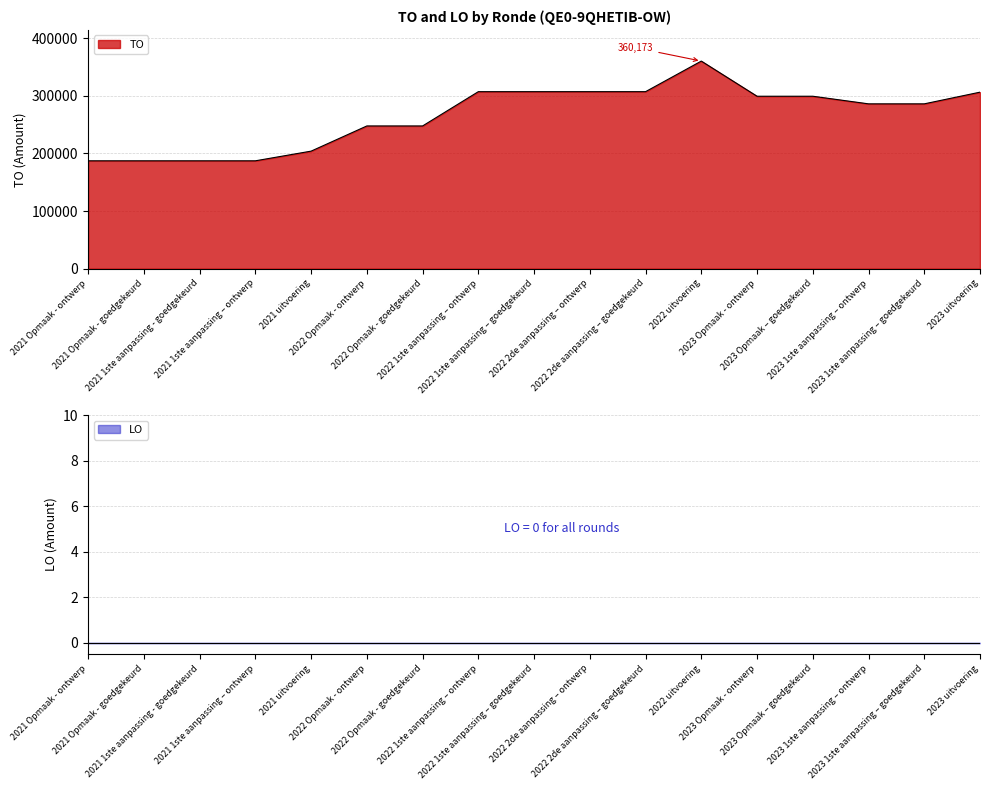

Reading left to right, transcribe all the data shown in this chart.

2021 Opmaak - ontwerp=187143	2021 Opmaak - goedgekeurd=187143	2021 1ste aanpassing - goedgekeurd=187143	2021 1ste aanpassing – ontwerp=187143	2021 uitvoering=203941	2022 Opmaak - ontwerp=247627	2022 Opmaak - goedgekeurd=247627	2022 1ste aanpassing – ontwerp=307104	2022 1ste aanpassing – goedgekeurd=307104	2022 2de aanpassing – ontwerp=307104	2022 2de aanpassing – goedgekeurd=307104	2022 uitvoering=360173	2023 Opmaak - ontwerp=299184	2023 Opmaak – goedgekeurd=299184	2023 1ste aanpassing – ontwerp=285976	2023 1ste aanpassing – goedgekeurd=285976	2023 uitvoering=306247